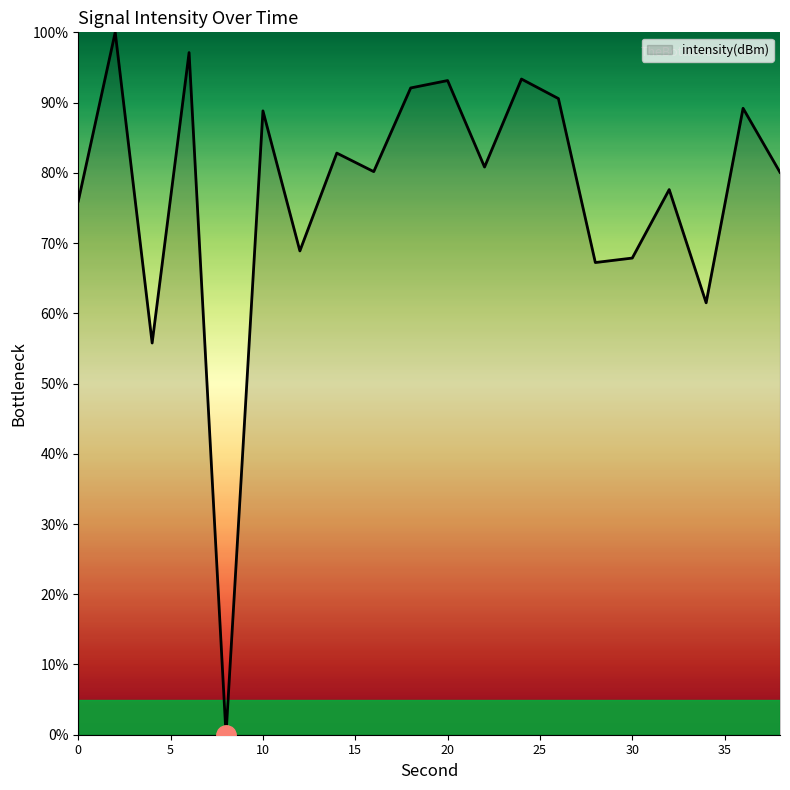

How many values are above zero?

19